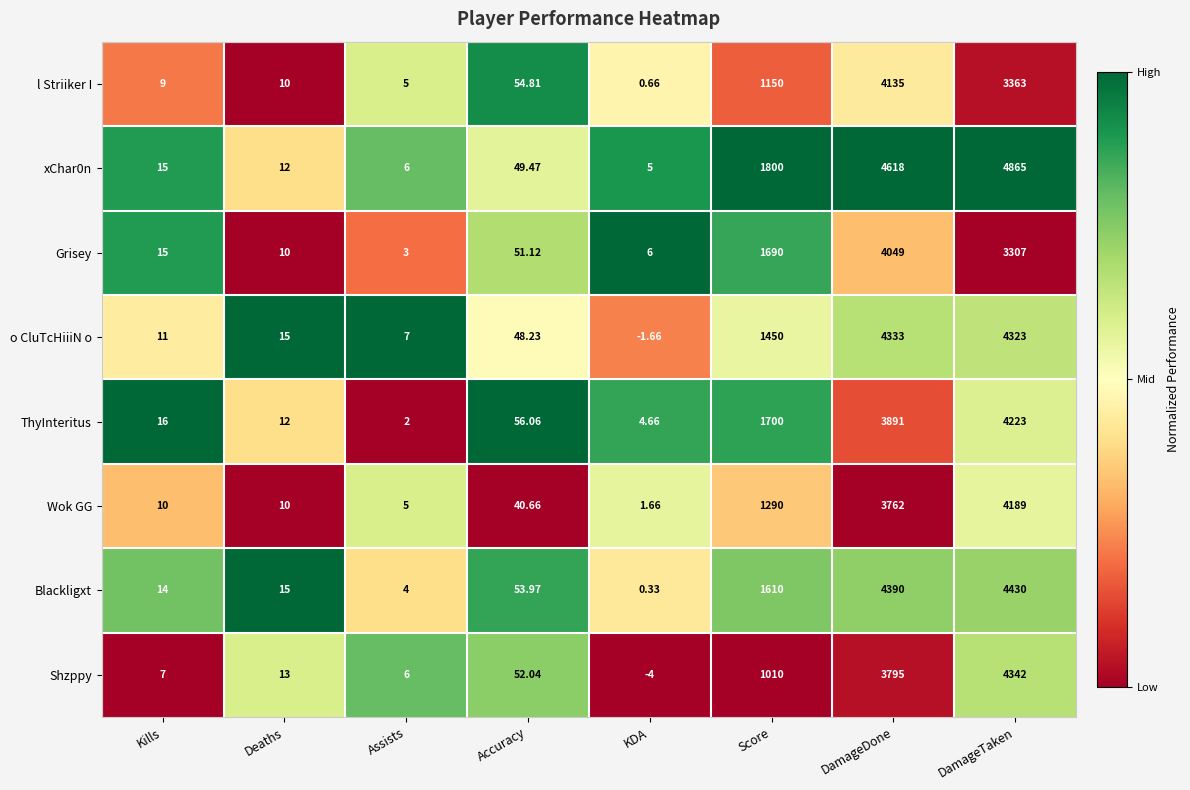

Count the number of data series in this chart.

8